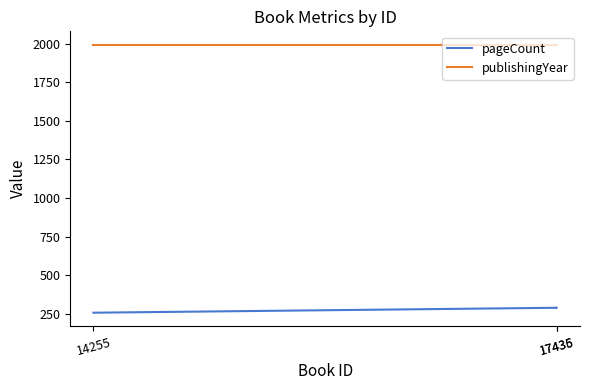

The pageCount series shows 288 at 17436. True or false?

True